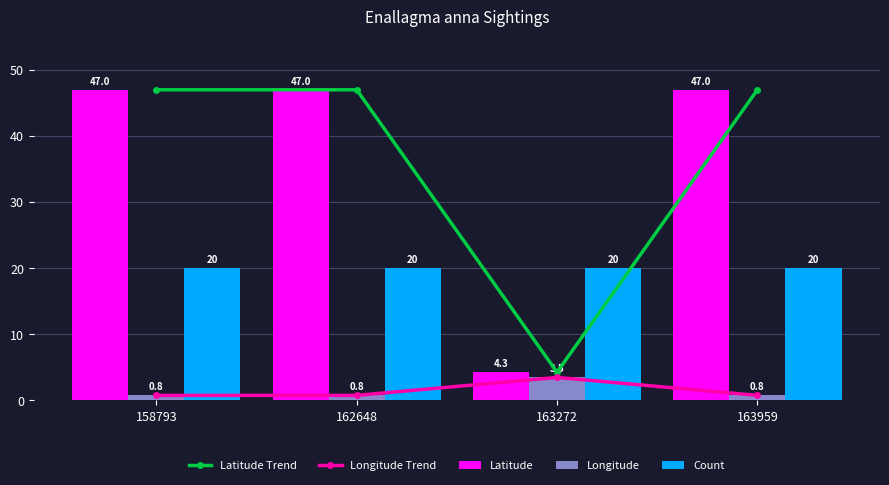

Is it true that Latitude equals 63.3 at 162648?

False